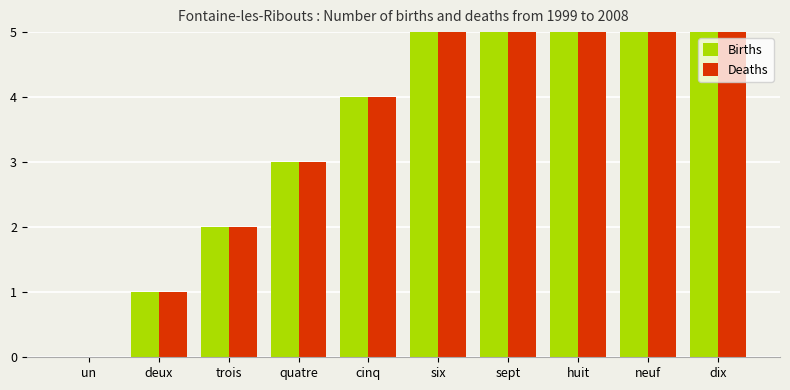

How many bars are there in total?

20